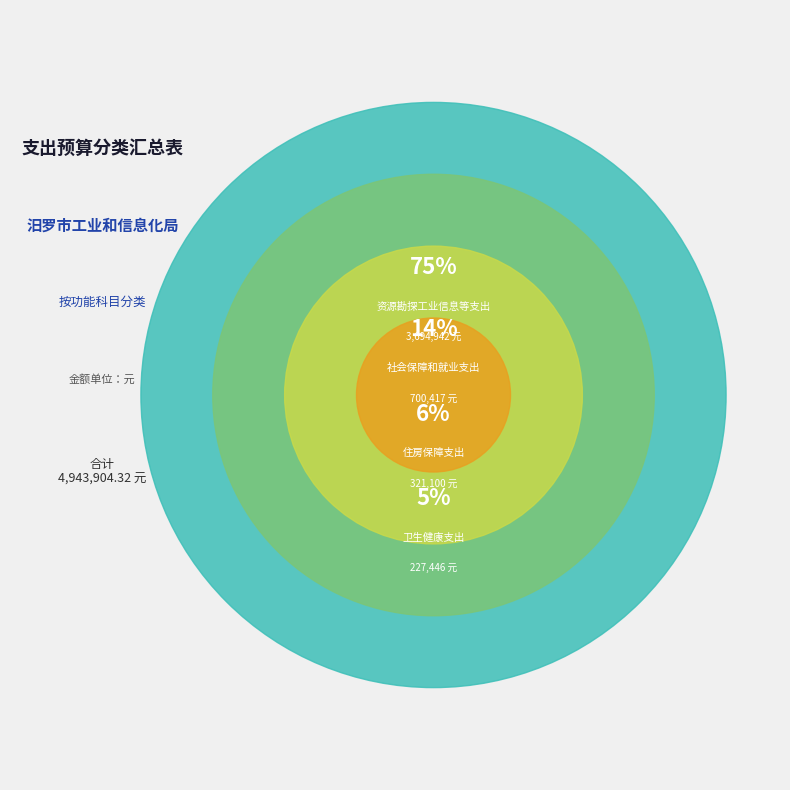

Does 资源勘探工业信息等支出 account for over 50% of the chart?

Yes